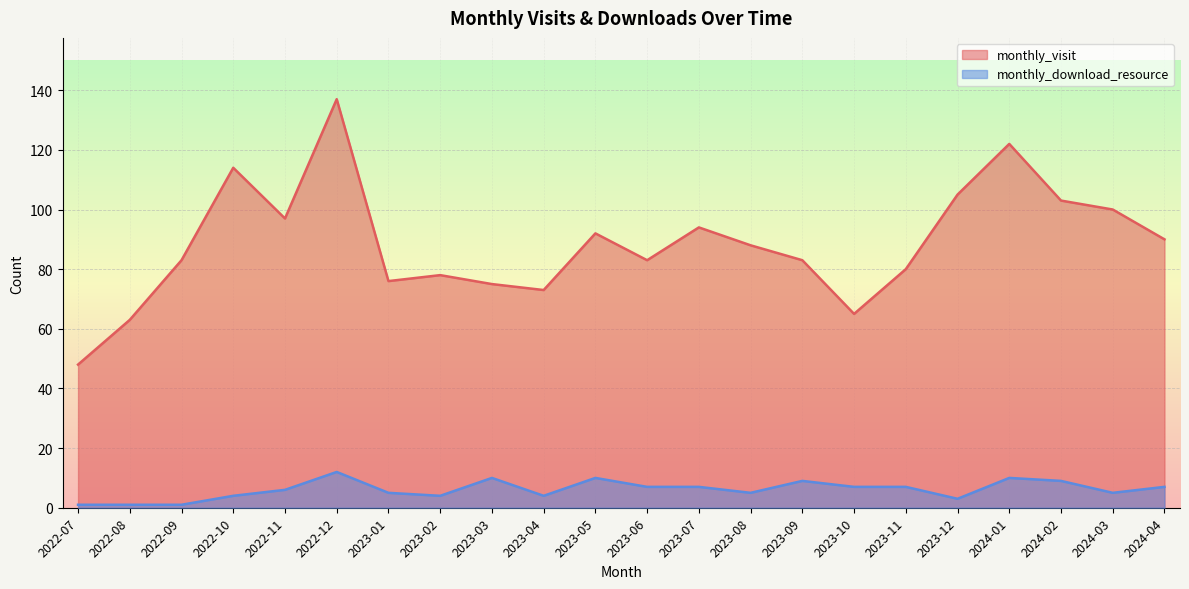

Rank the series at 2023-08 from lowest to highest value.

monthly_download_resource, monthly_visit